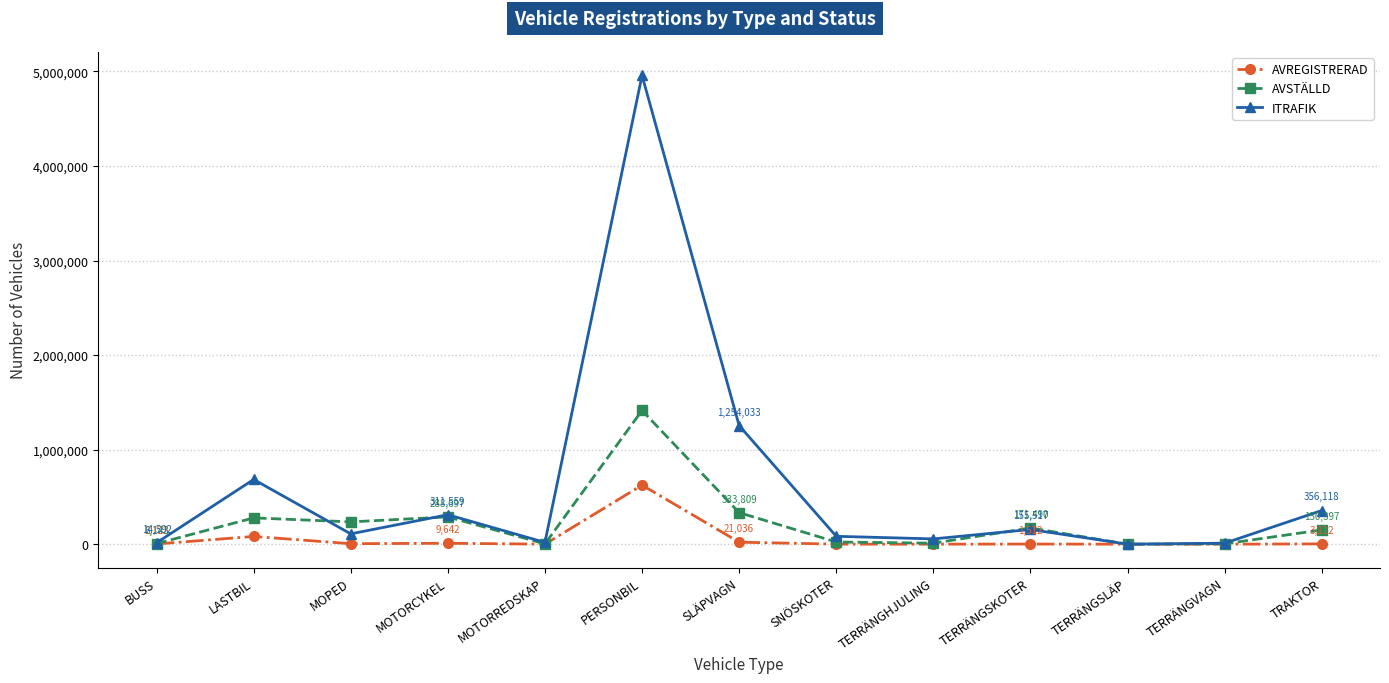

True or false: ITRAFIK has more than 0 interior local peaks.

True